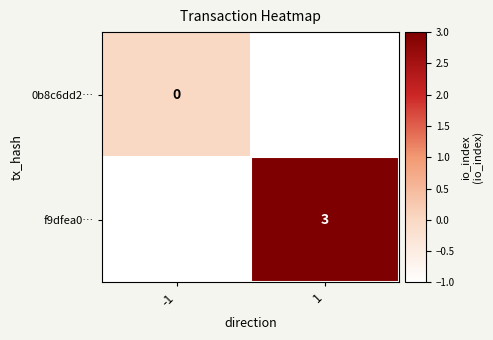

The f9dfea0… series shows 3 at 1. True or false?

True